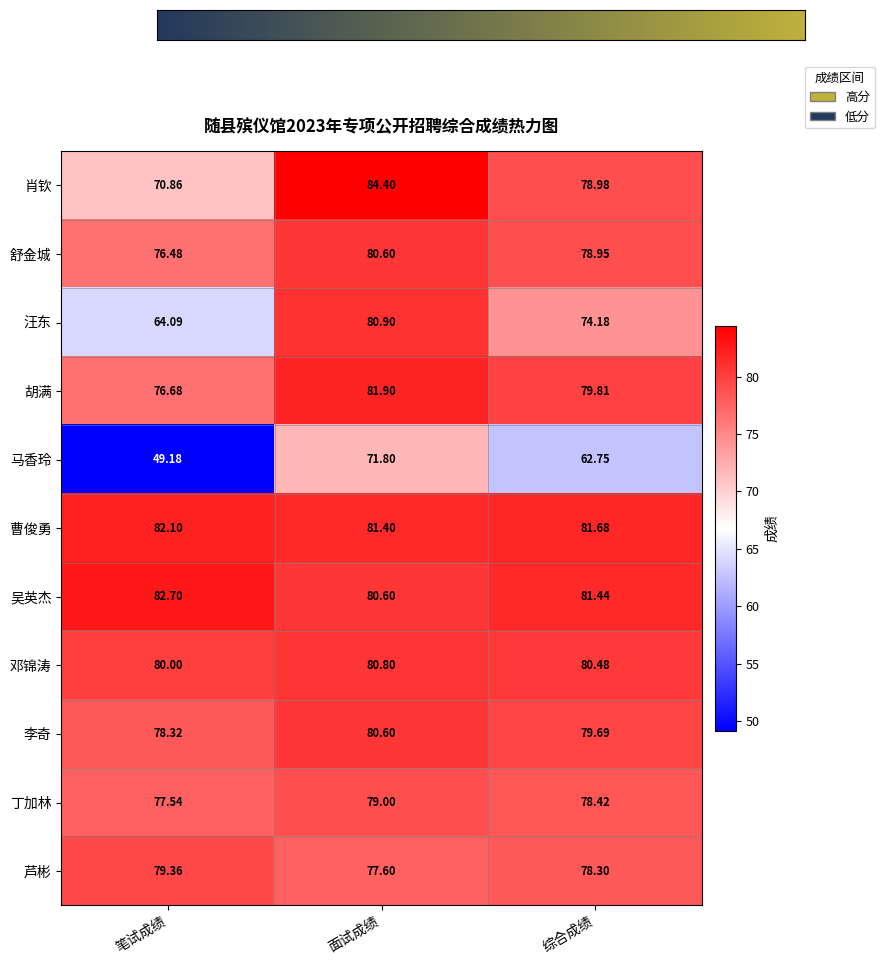

At which category does the chart reach its minimum across all series?

笔试成绩